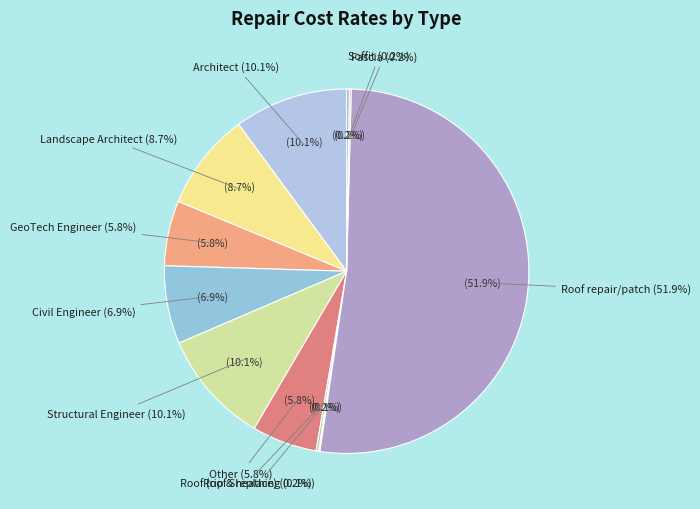

To the nearest percent, what is the average slice percentage?

9%